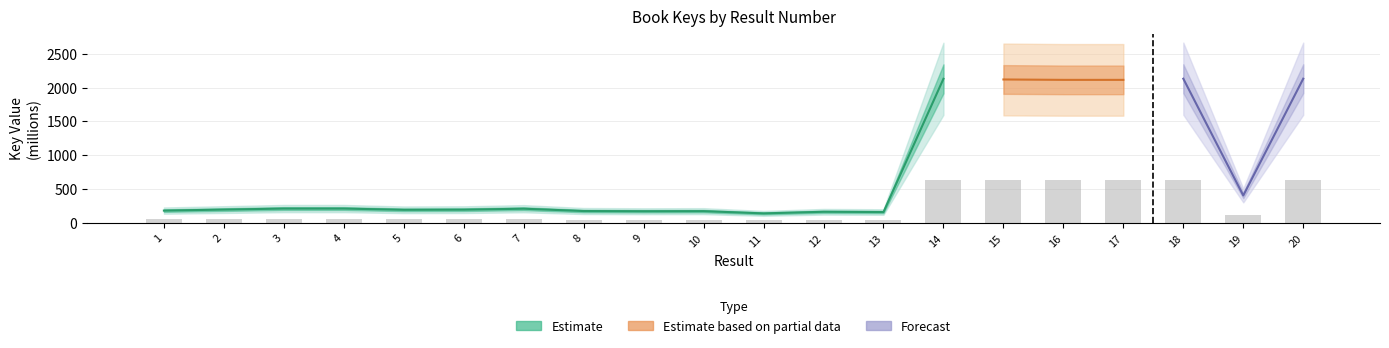

Rank the categories by value from lowest to highest.

11, 13, 12, 9, 10, 8, 1, 5, 6, 2, 7, 3, 4, 19, 17, 16, 15, 14, 18, 20